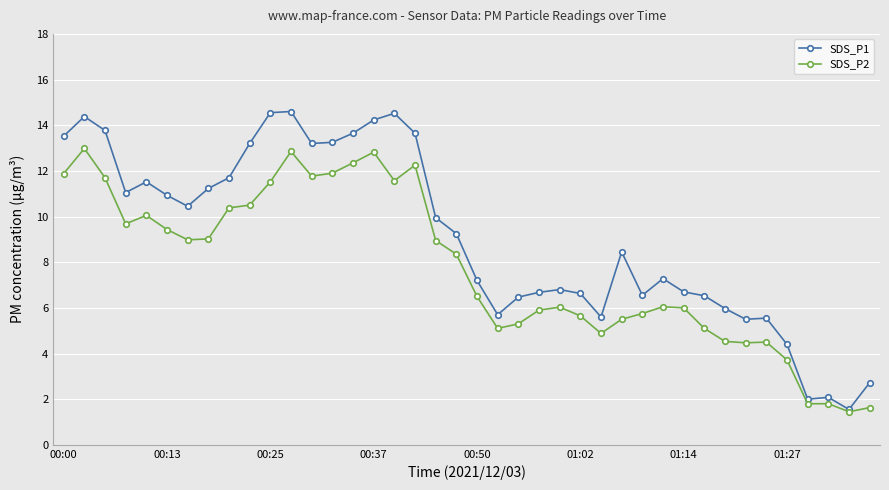

What is the value of the SDS_P1 point at the 10th from the left?

13.2